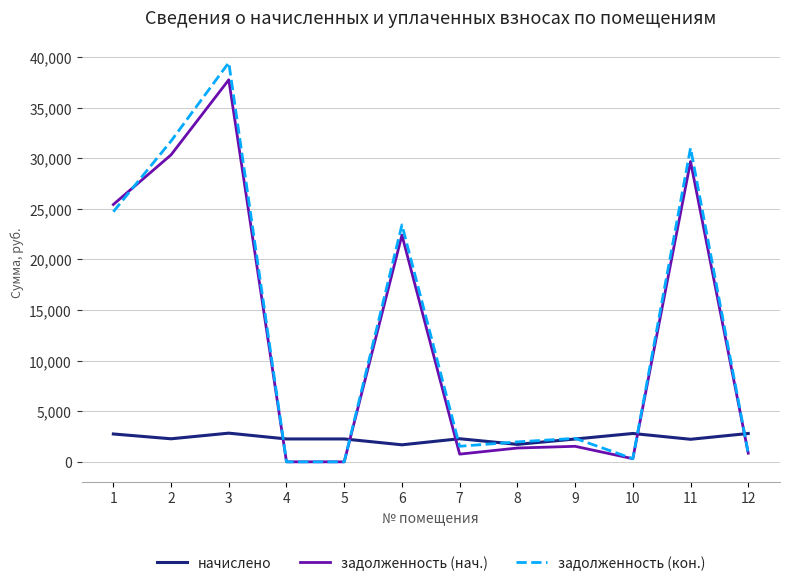

At which label is задолженность (нач.) closest to 18873?

6